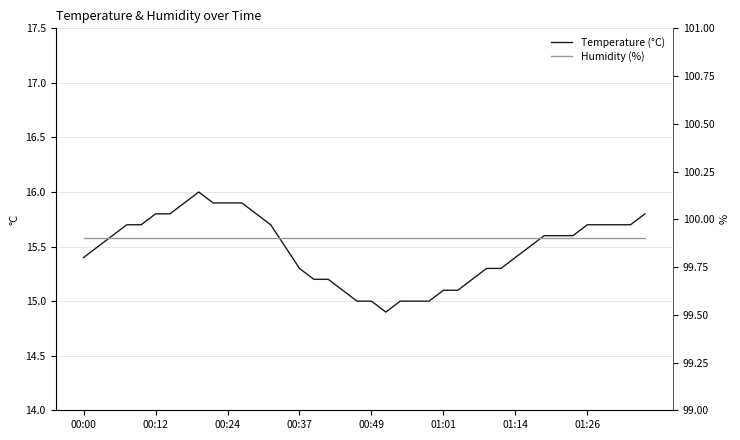

What is the difference between the Temperature (°C) values at 33 and 16?

0.4